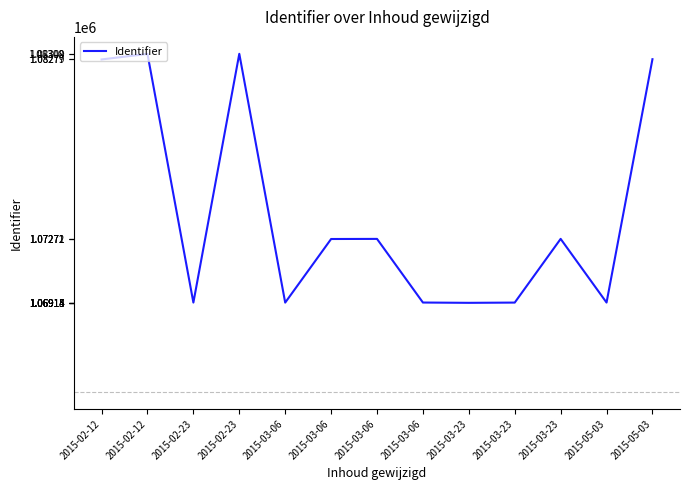

How many lines are shown in the chart?

1